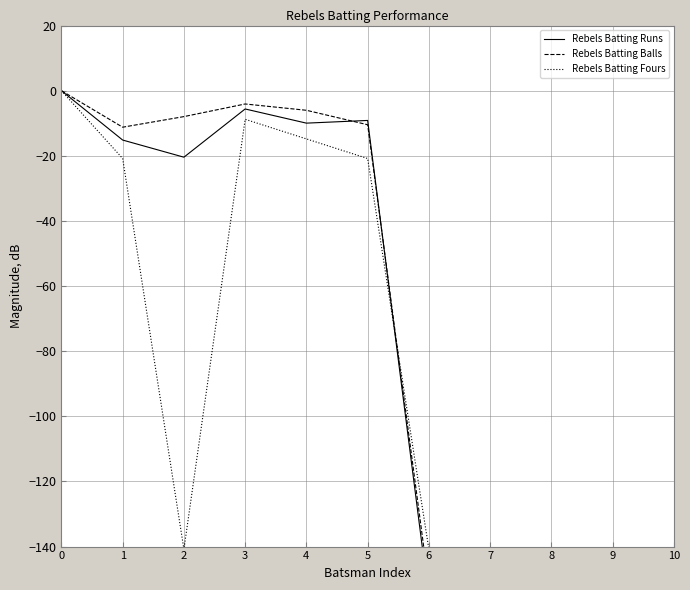

True or false: Rebels Batting Runs has a value of -15.2 at 1.

True